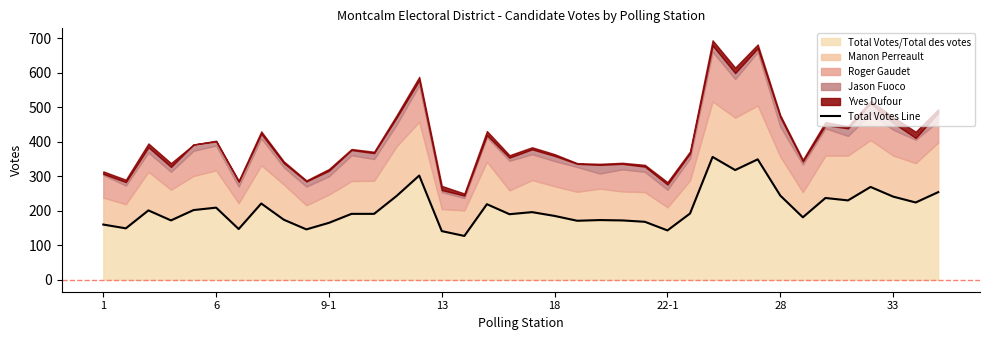

Is it true that Total Votes/Total des votes equals 241 at 33?

True